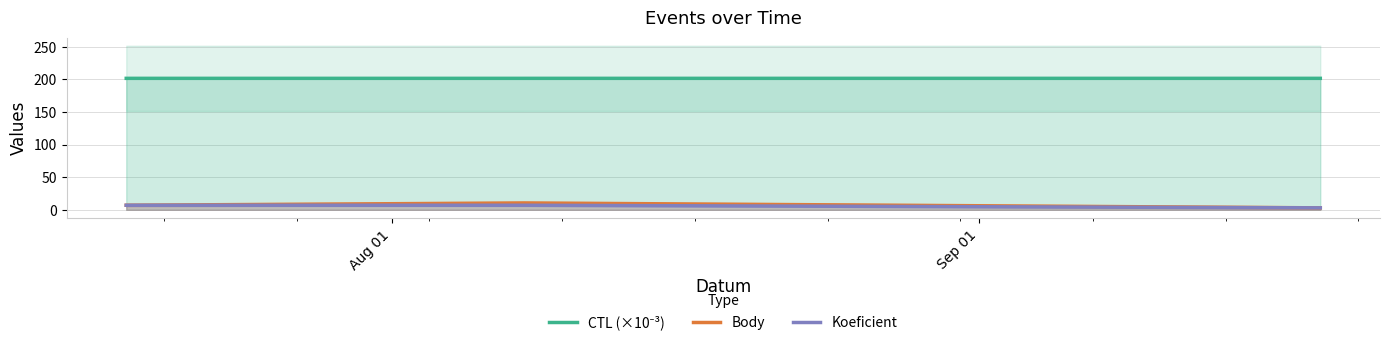

What is the maximum value for Koeficient?

7.0